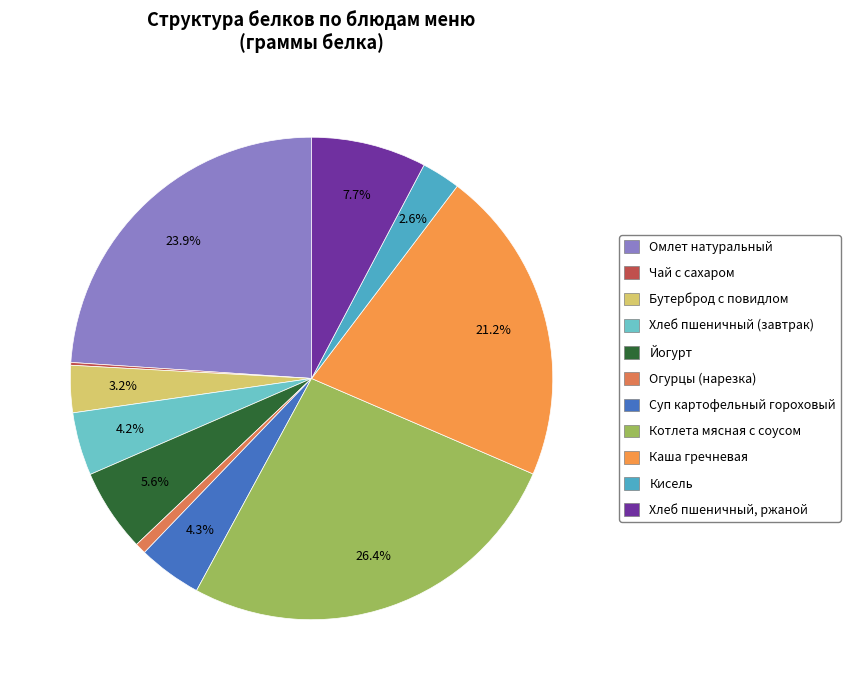

To the nearest percent, what percentage of the pie is Омлет натуральный?

24%